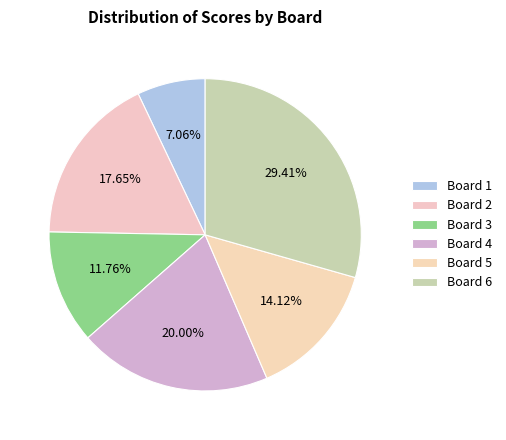

Count the number of slices in the pie.

6